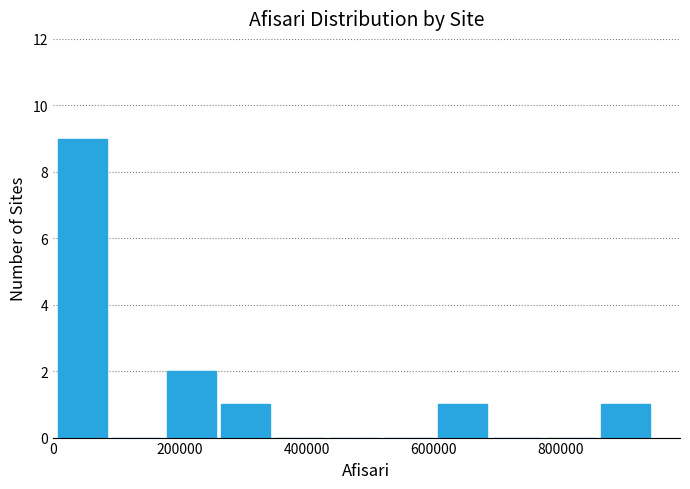

Reading left to right, transcribe this chart: for each bar, give the range it covers on the x-axis and its height. Neither the bar edges nor the heights are printed on the chart, so give them approximately, as read against the axes.

0 to 80000: 9
80000 to 180000: 0
180000 to 260000: 2
260000 to 340000: 1
340000 to 440000: 0
440000 to 520000: 0
520000 to 600000: 0
600000 to 680000: 1
680000 to 780000: 0
780000 to 860000: 0
860000 to 940000: 1